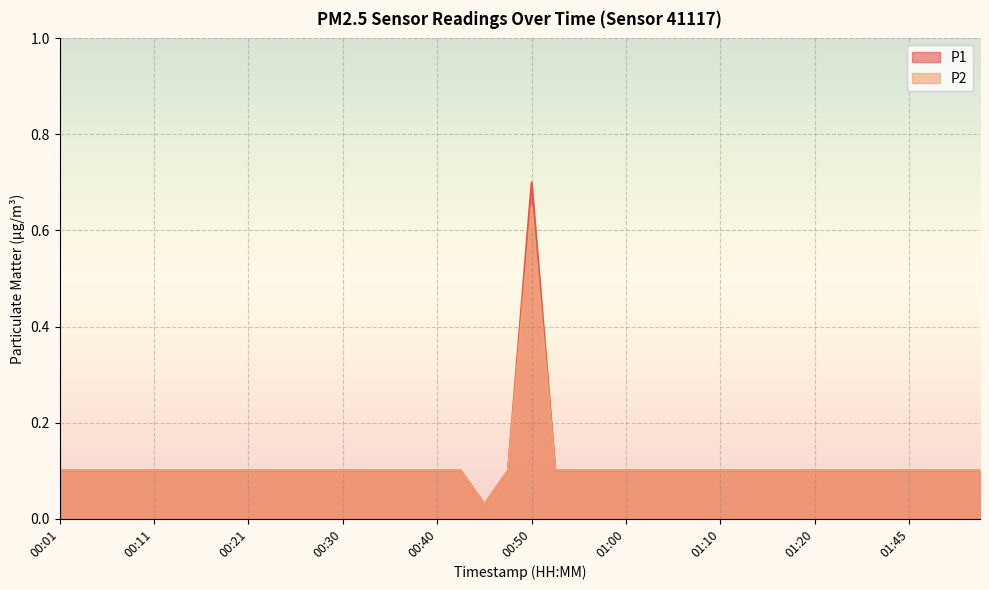

What position from the left is 01:20?

33